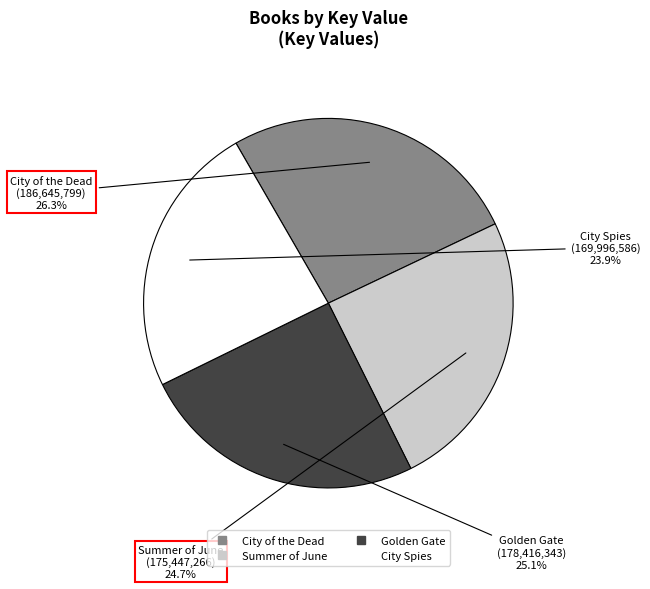

Do Golden Gate and City of the Dead together represent more than half of the pie?

Yes